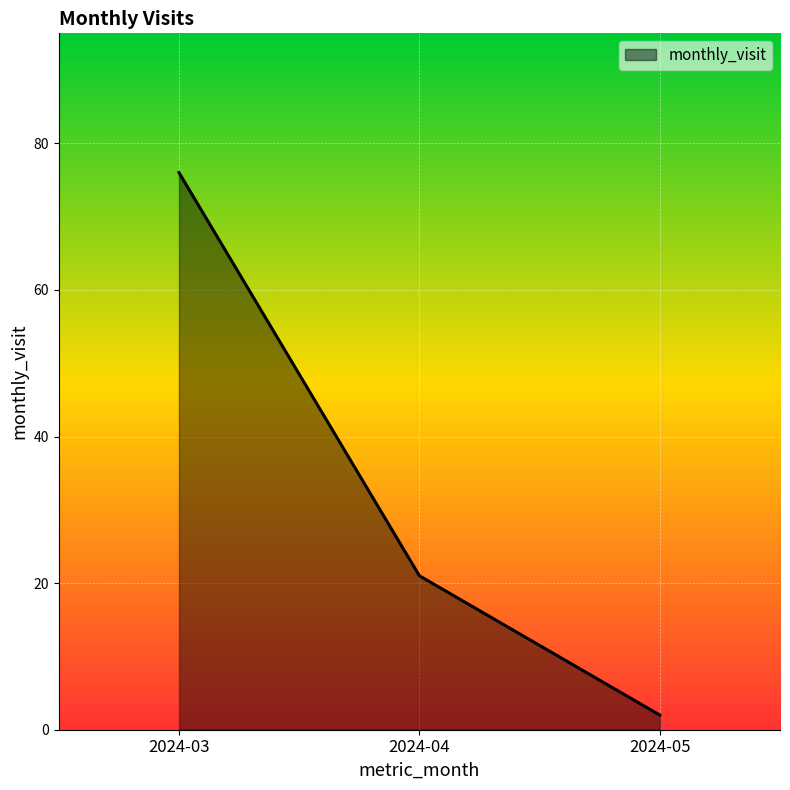

At which label does the data first exceed 21?

2024-03